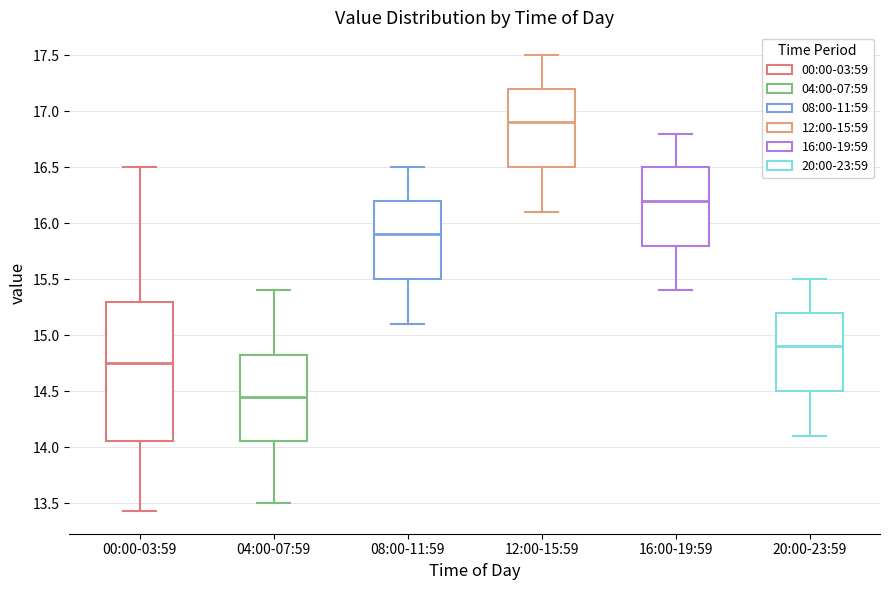

Reading left to right, read every box against the y-axis: the position of its median line, the range the box covers, and the ends of its whiskers. The values are not printed on the chart, so give them approximately, as read against the axis.

00:00-03:59: median 14.75, box 14.05 to 15.30, whiskers 13.45 to 16.50
04:00-07:59: median 14.45, box 14.05 to 14.85, whiskers 13.50 to 15.40
08:00-11:59: median 15.90, box 15.50 to 16.20, whiskers 15.10 to 16.50
12:00-15:59: median 16.90, box 16.50 to 17.20, whiskers 16.10 to 17.50
16:00-19:59: median 16.20, box 15.80 to 16.50, whiskers 15.40 to 16.80
20:00-23:59: median 14.90, box 14.50 to 15.20, whiskers 14.10 to 15.50